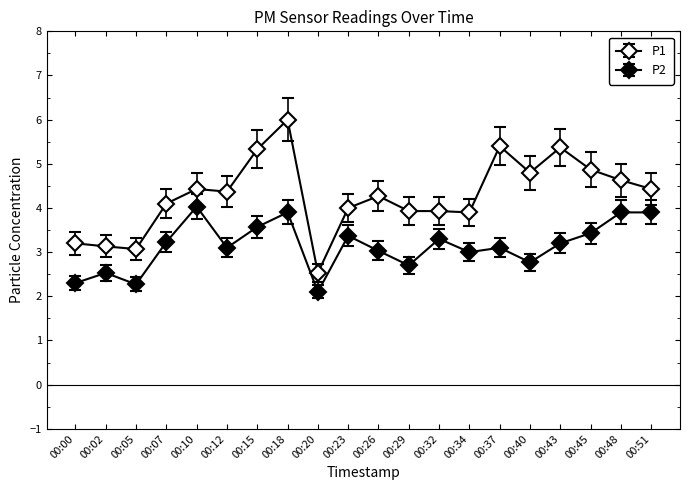

At which category does P2 reach its first local valley?

00:05